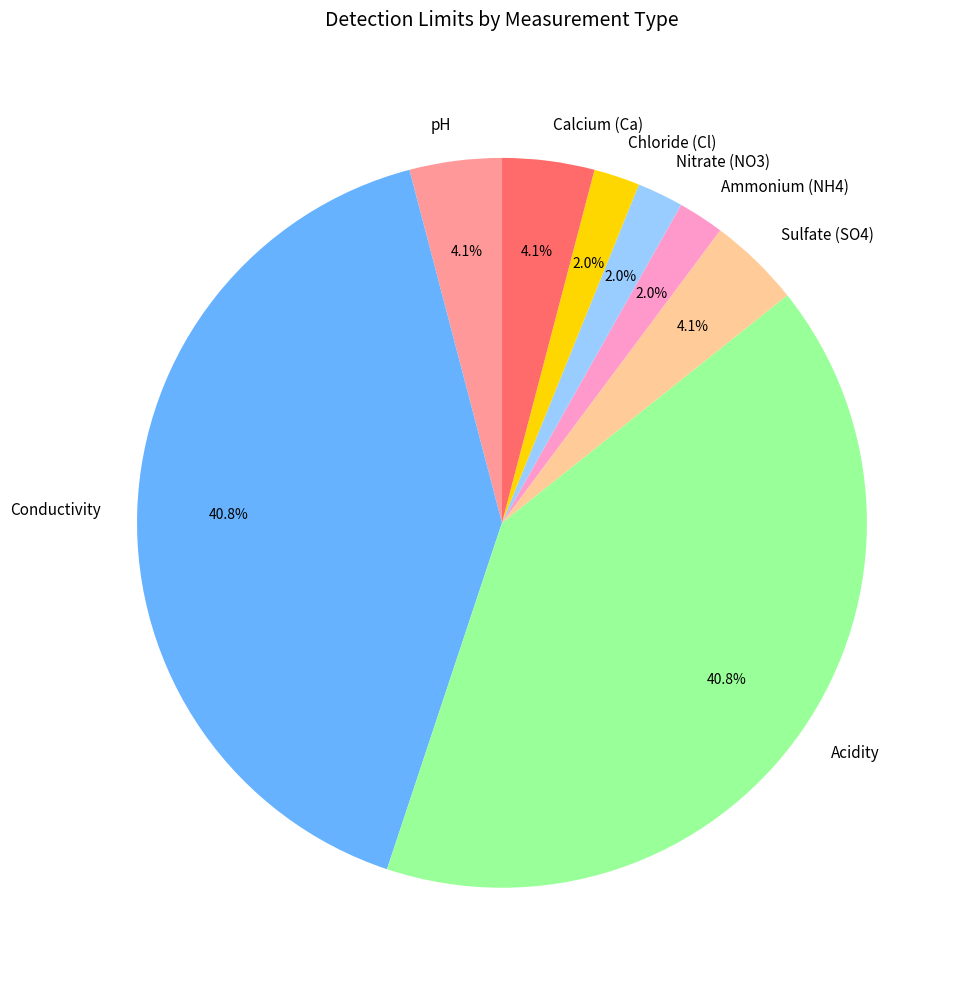

Is Ammonium (NH4) the majority of the pie?

No